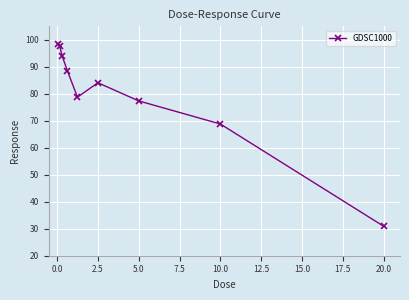

What is the difference between the maximum and minimum values?

67.4